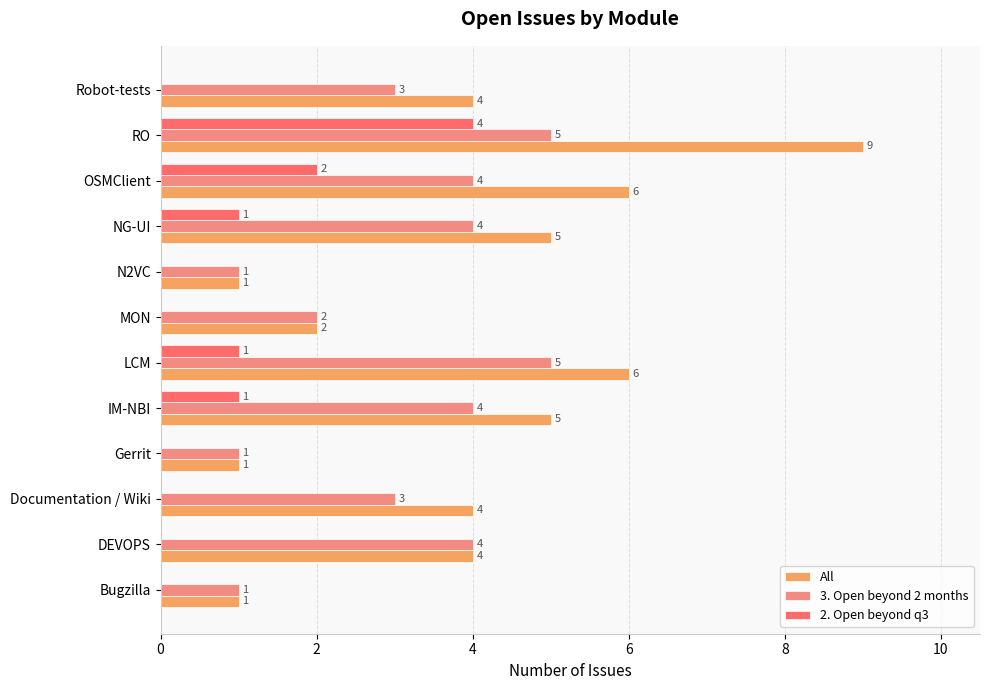

The value of 3. Open beyond 2 months at Documentation / Wiki is 3. True or false?

True